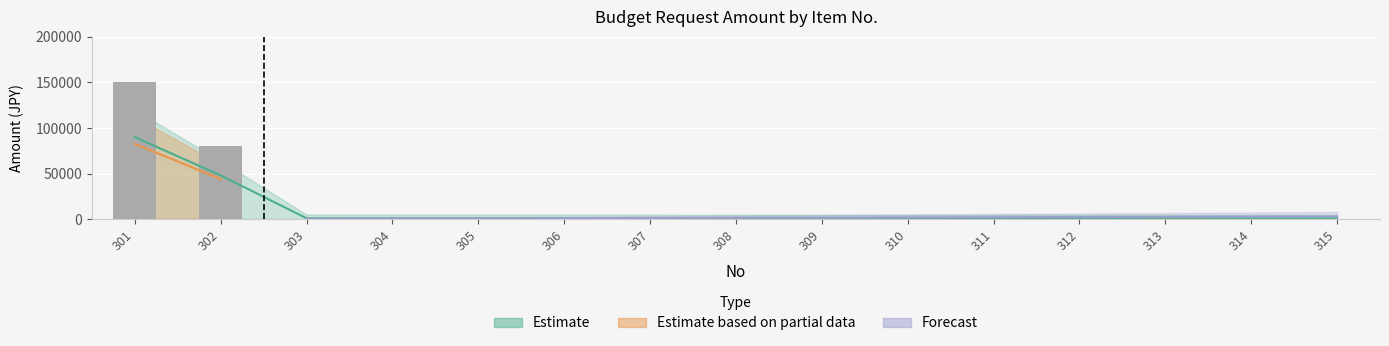

Rank the series by their maximum value, from highest to lowest.

Estimate, Estimate based on partial data, Forecast